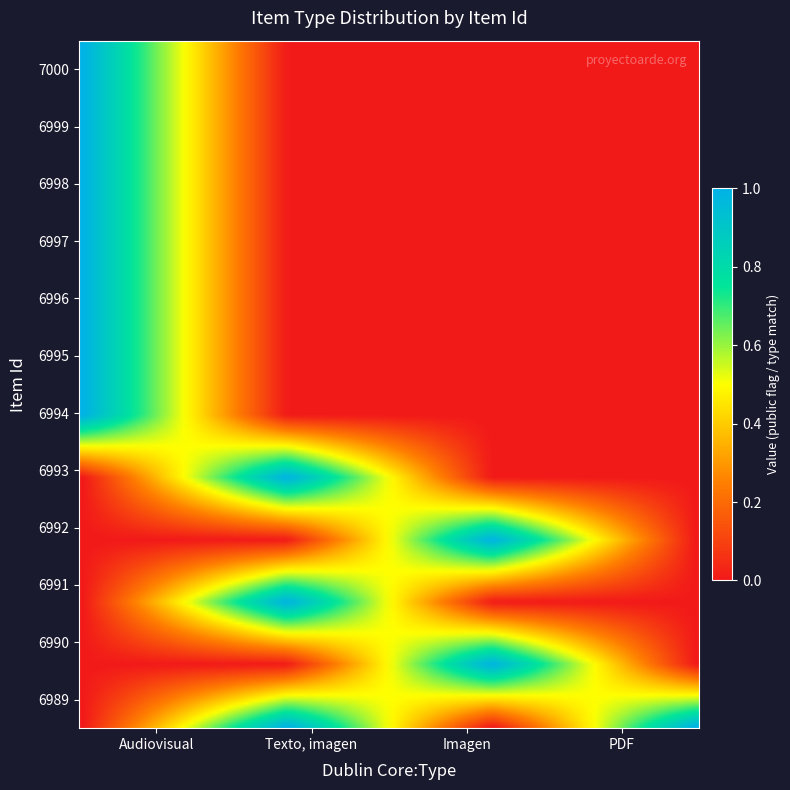

At which category is the sum across all series the highest?

Audiovisual